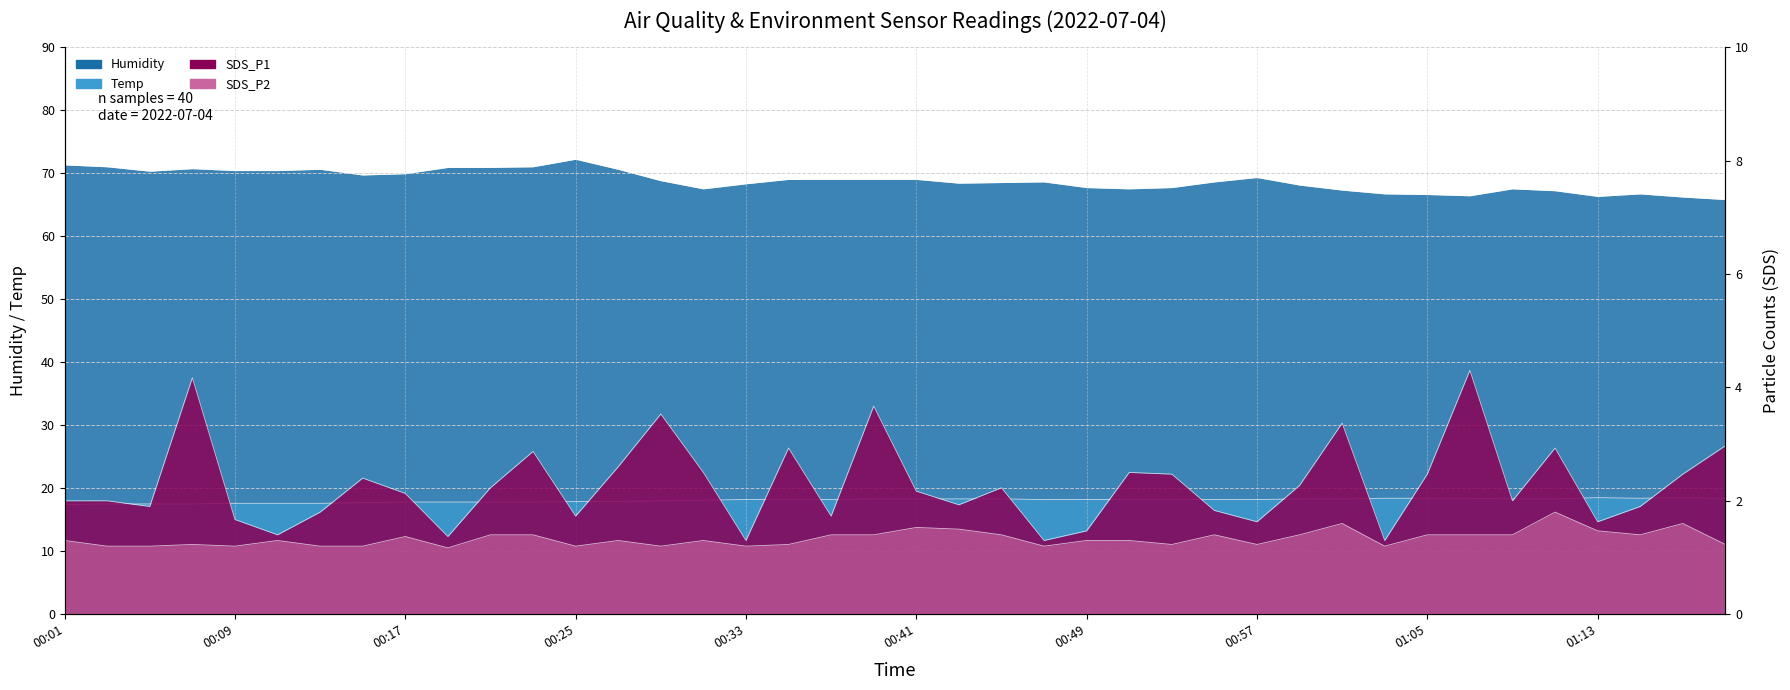

How many categories are shown in the chart?

40